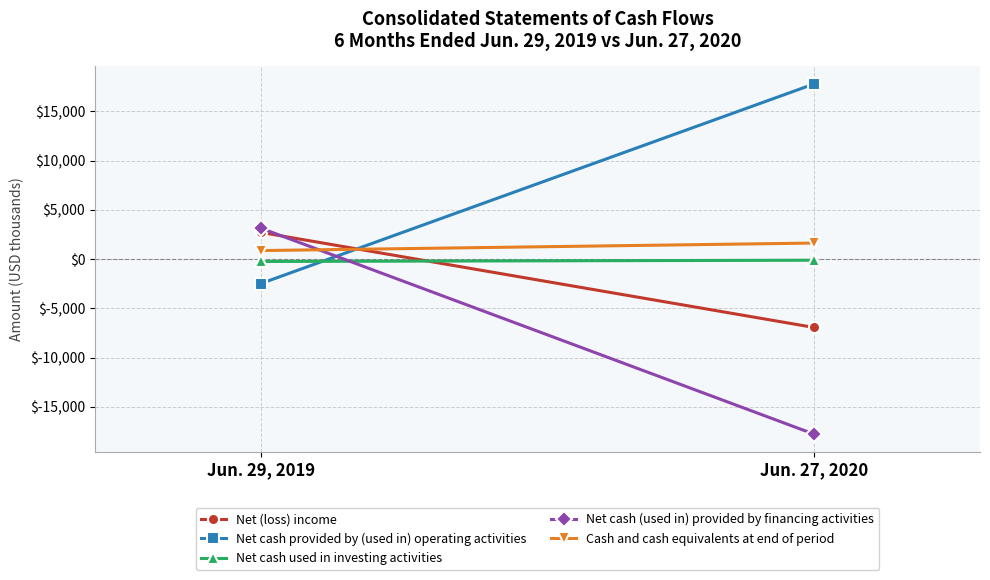

Reading left to right, extract all data points from this chart.

Net (loss) income: Jun. 29, 2019=2714	Jun. 27, 2020=-6937
Net cash provided by (used in) operating activities: Jun. 29, 2019=-2477	Jun. 27, 2020=17783
Net cash used in investing activities: Jun. 29, 2019=-238	Jun. 27, 2020=-111
Net cash (used in) provided by financing activities: Jun. 29, 2019=3140	Jun. 27, 2020=-17764
Cash and cash equivalents at end of period: Jun. 29, 2019=868	Jun. 27, 2020=1632